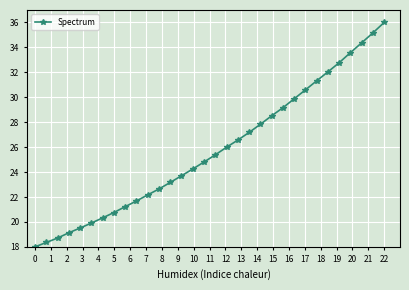

What is the sum of all values?

824.6